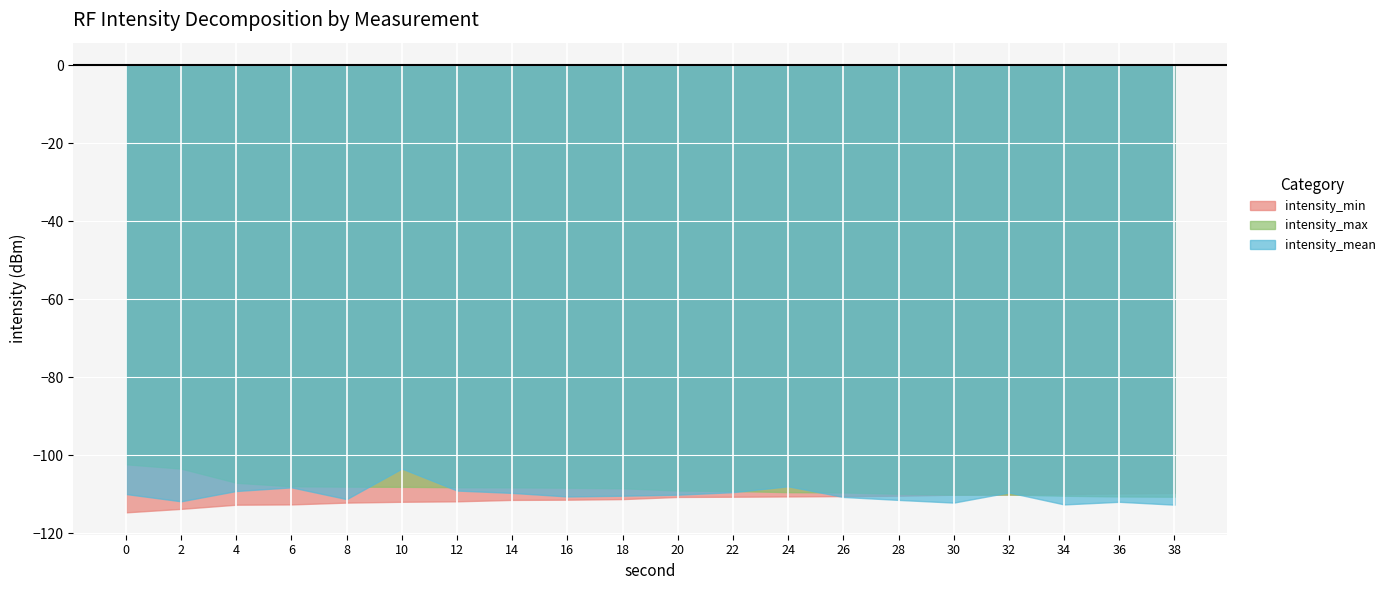

What is the highest value of the intensity_min series?

-109.7